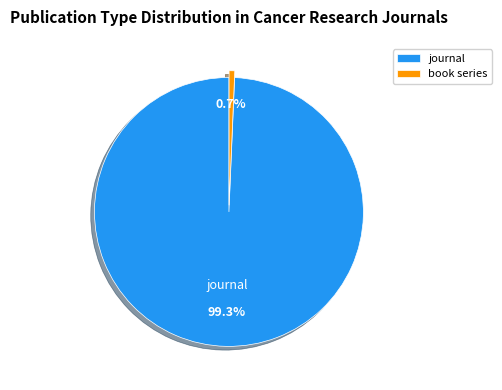

To the nearest percent, what percentage of the pie is journal?

99%